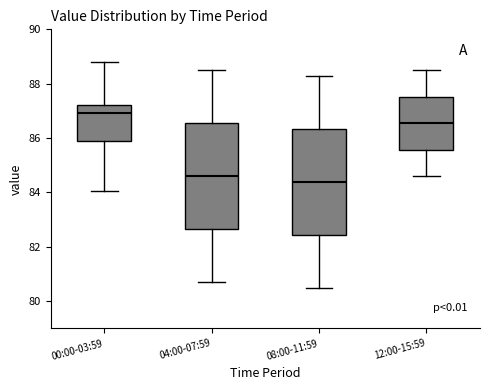

Reading left to right, read every box against the y-axis: the position of its median line, the range the box covers, and the ends of its whiskers. The values are not printed on the chart, so give them approximately, as read against the axis.

00:00-03:59: median 87.0, box 85.8 to 87.2, whiskers 84.0 to 88.8
04:00-07:59: median 84.6, box 82.6 to 86.6, whiskers 80.8 to 88.6
08:00-11:59: median 84.4, box 82.4 to 86.4, whiskers 80.6 to 88.4
12:00-15:59: median 86.6, box 85.6 to 87.6, whiskers 84.6 to 88.6